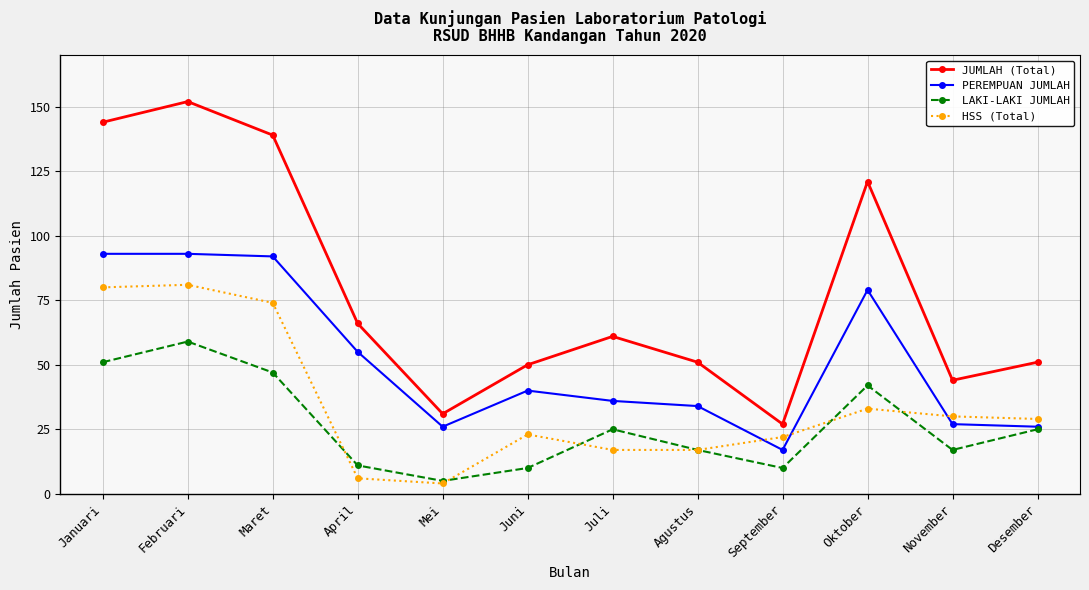

At how many categories does at least one series exceed 62?

5